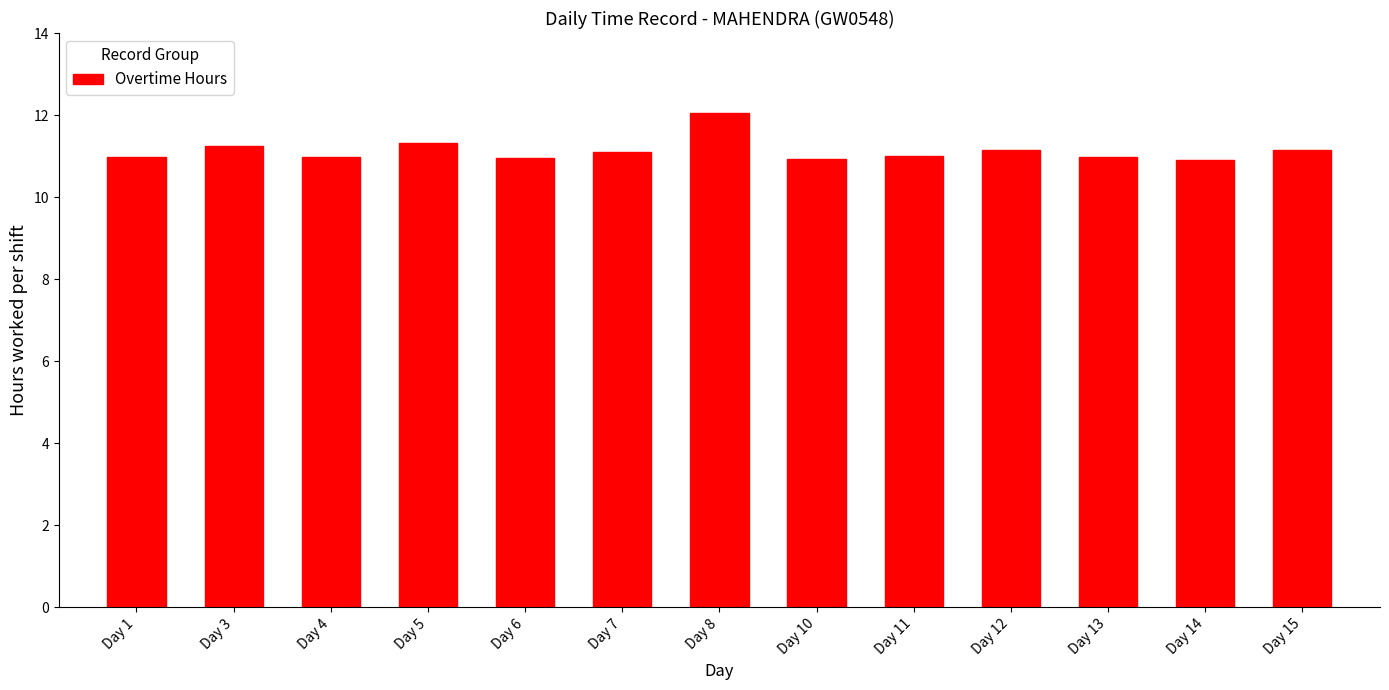

What is the average value?

11.1